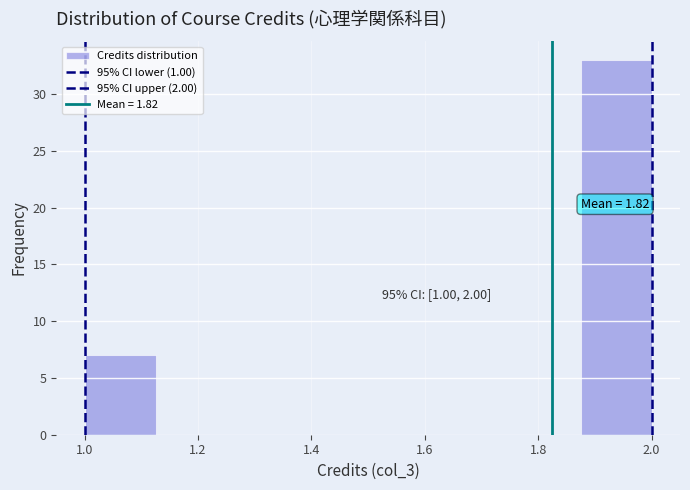

Over which range of the x-axis is the bar tallest?

1.875 to 2.000